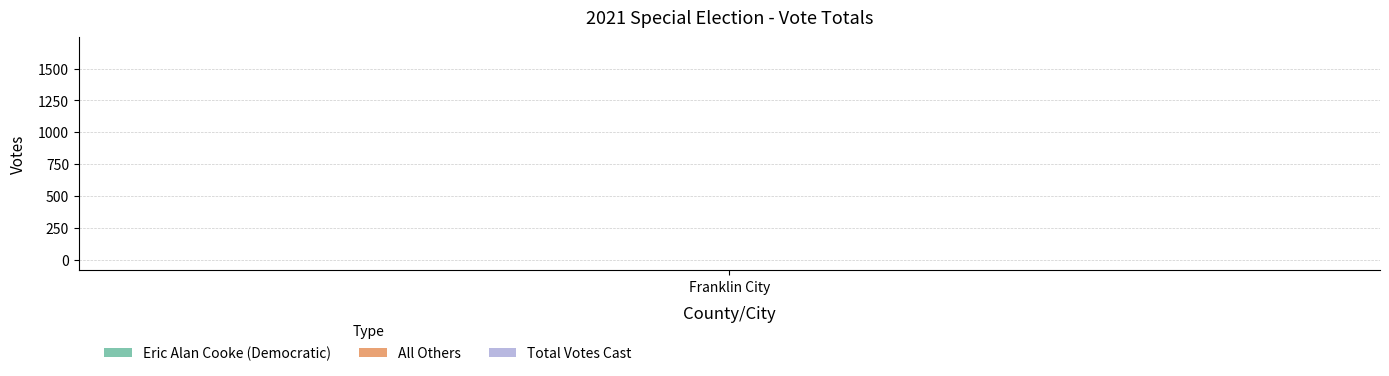

The All Others series shows 1 at Franklin City. True or false?

False